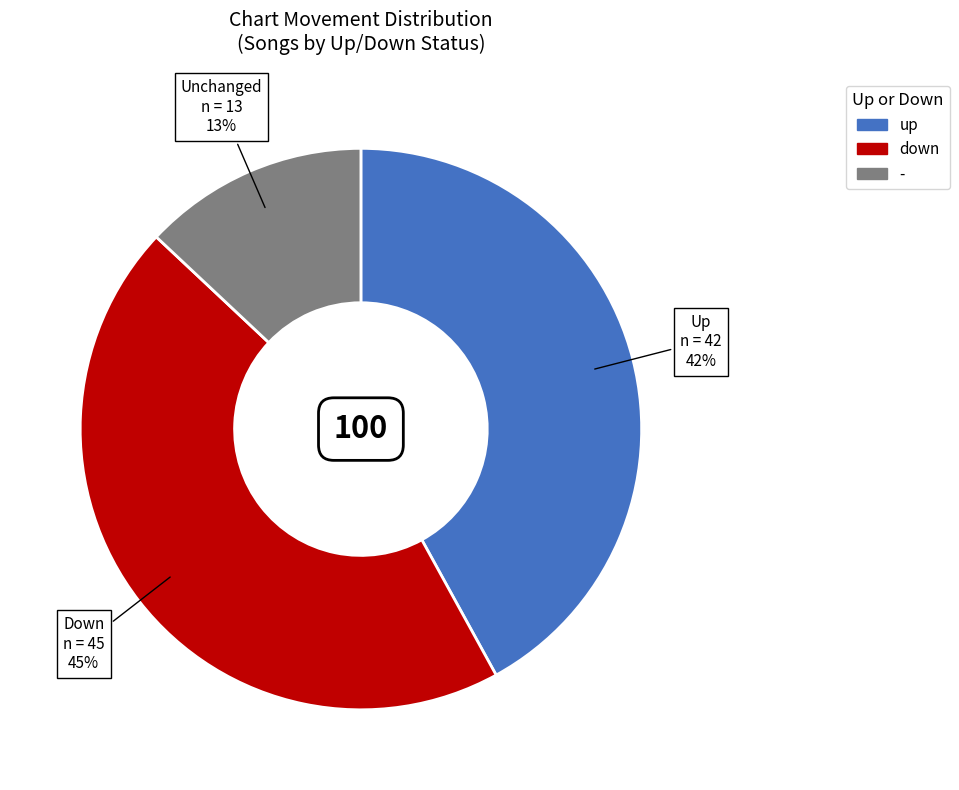

Does down account for over 50% of the chart?

No